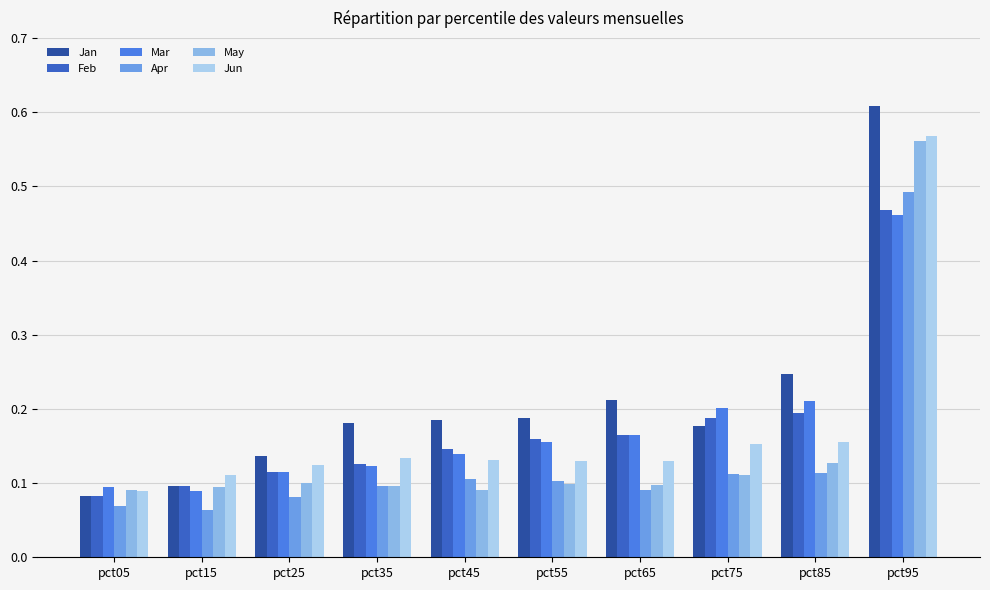

The May series shows 0.1 at pct35. True or false?

True